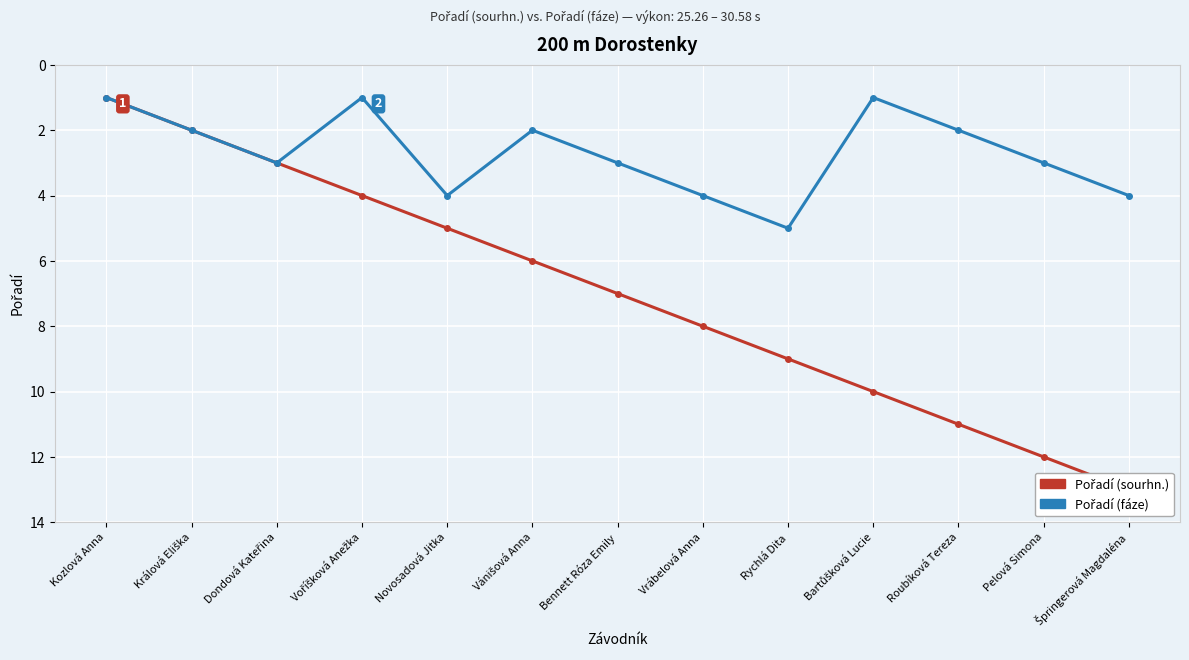

What position from the right is Vrábelová Anna?

6